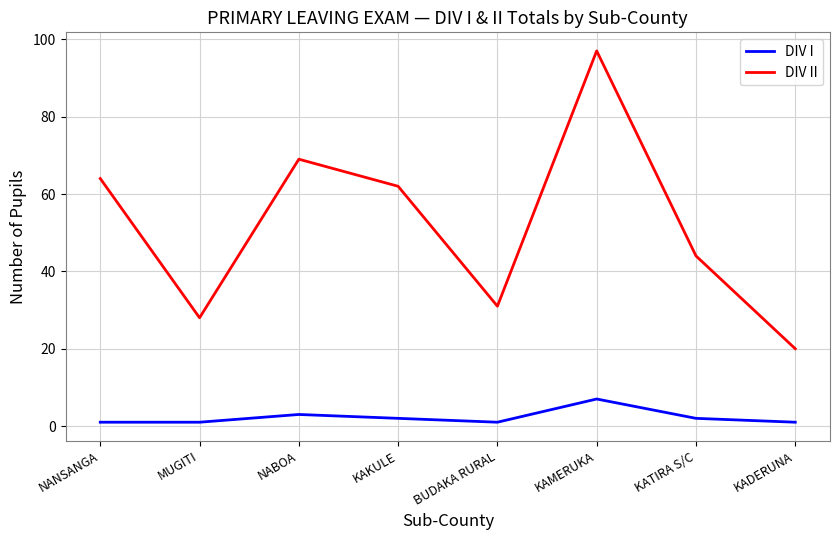

Does the chart have visible grid lines?

Yes